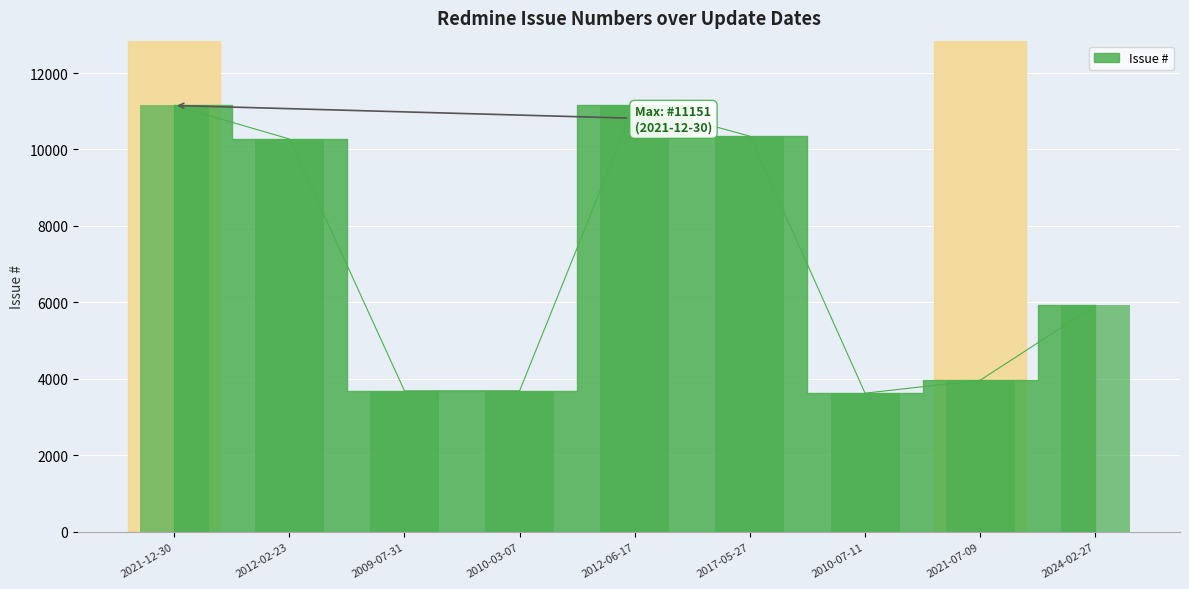

At which label is the value closest to 7399?

2024-02-27